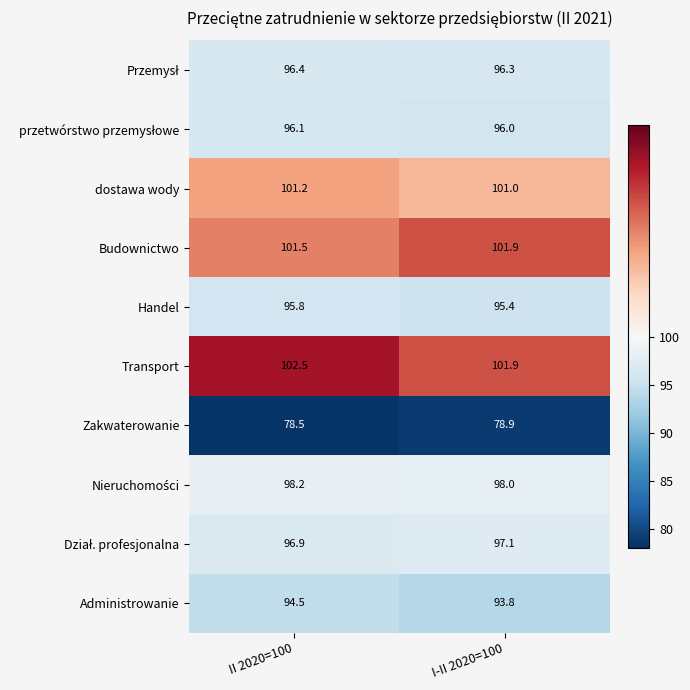

Which series has the widest spread of values?

Administrowanie